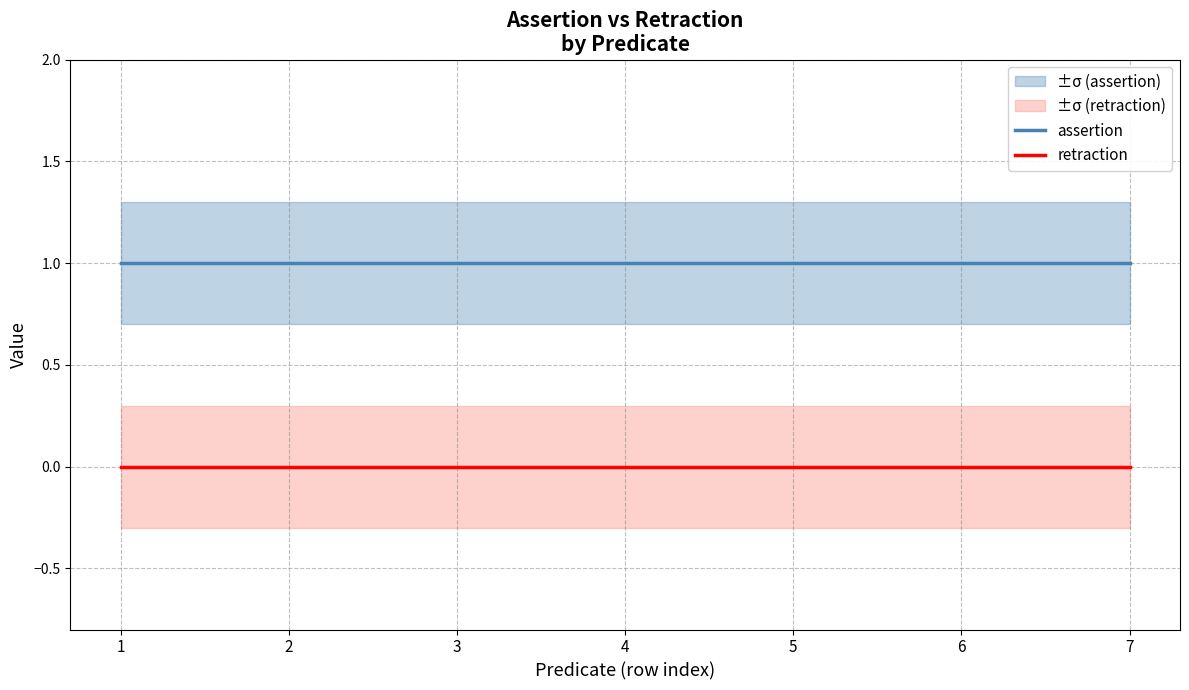

Is the value of retraction at 2 greater than the value of assertion at 7?

No